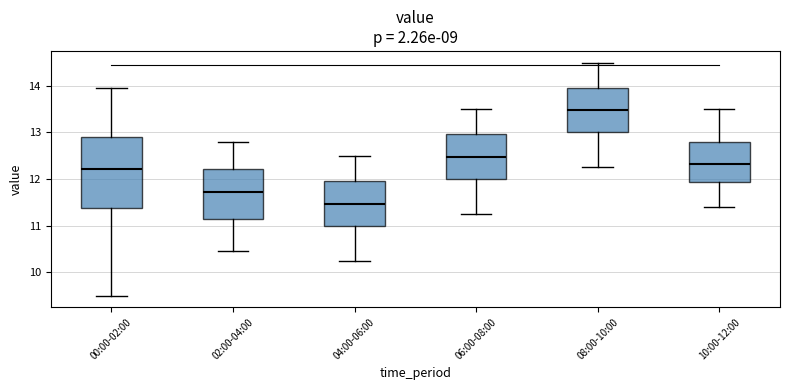

Reading left to right, read every box against the y-axis: the position of its median line, the range the box covers, and the ends of its whiskers. The values are not printed on the chart, so give them approximately, as read against the axis.

00:00-02:00: median 12.2, box 11.4 to 12.9, whiskers 9.5 to 14.0
02:00-04:00: median 11.7, box 11.1 to 12.2, whiskers 10.5 to 12.8
04:00-06:00: median 11.5, box 11.0 to 12.0, whiskers 10.3 to 12.5
06:00-08:00: median 12.5, box 12.0 to 13.0, whiskers 11.3 to 13.5
08:00-10:00: median 13.5, box 13.0 to 14.0, whiskers 12.3 to 14.5
10:00-12:00: median 12.3, box 11.9 to 12.8, whiskers 11.4 to 13.5